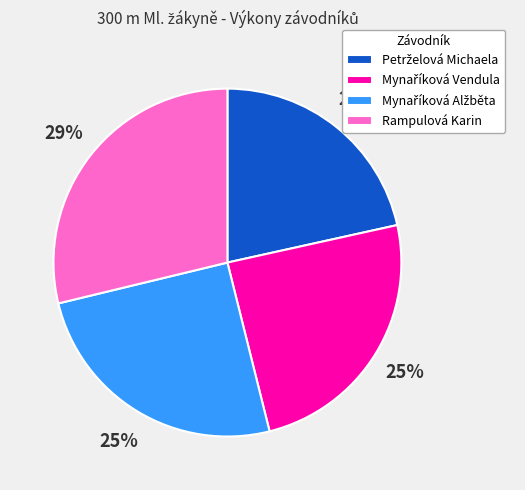

True or false: Rampulová Karin accounts for 37% of the total.

False